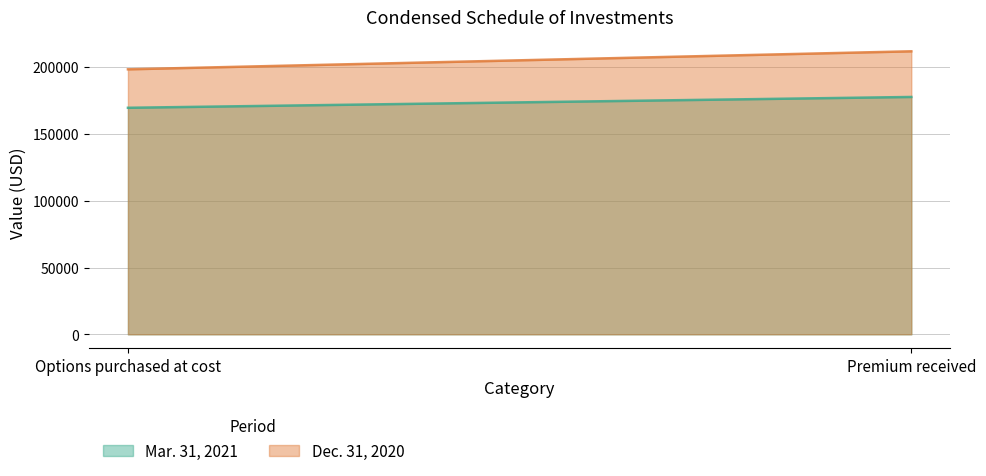

Reading left to right, transcribe all the data shown in this chart.

Mar. 31, 2021: Options purchased at cost=169600	Premium received=177700
Dec. 31, 2020: Options purchased at cost=198400	Premium received=211888